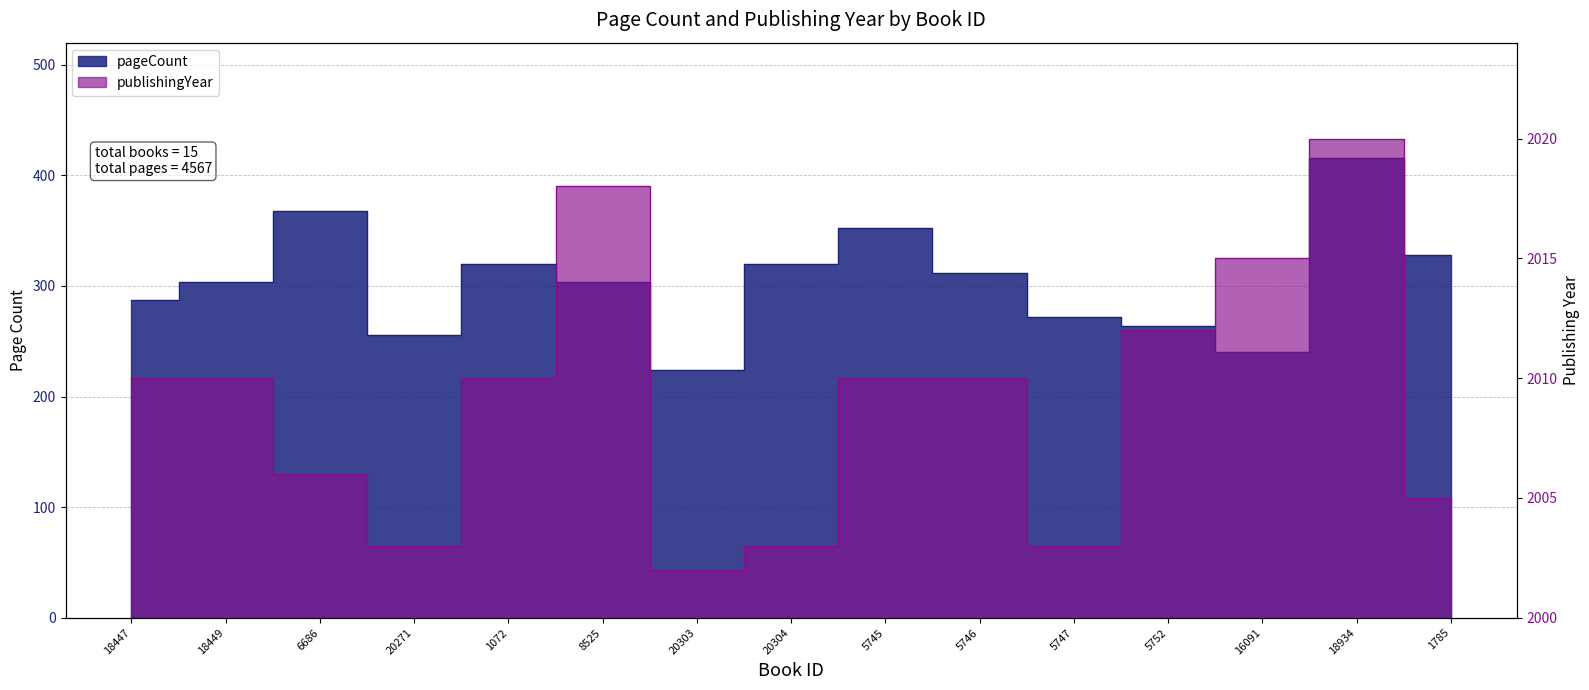

What are all the series names shown in the legend?

pageCount, publishingYear